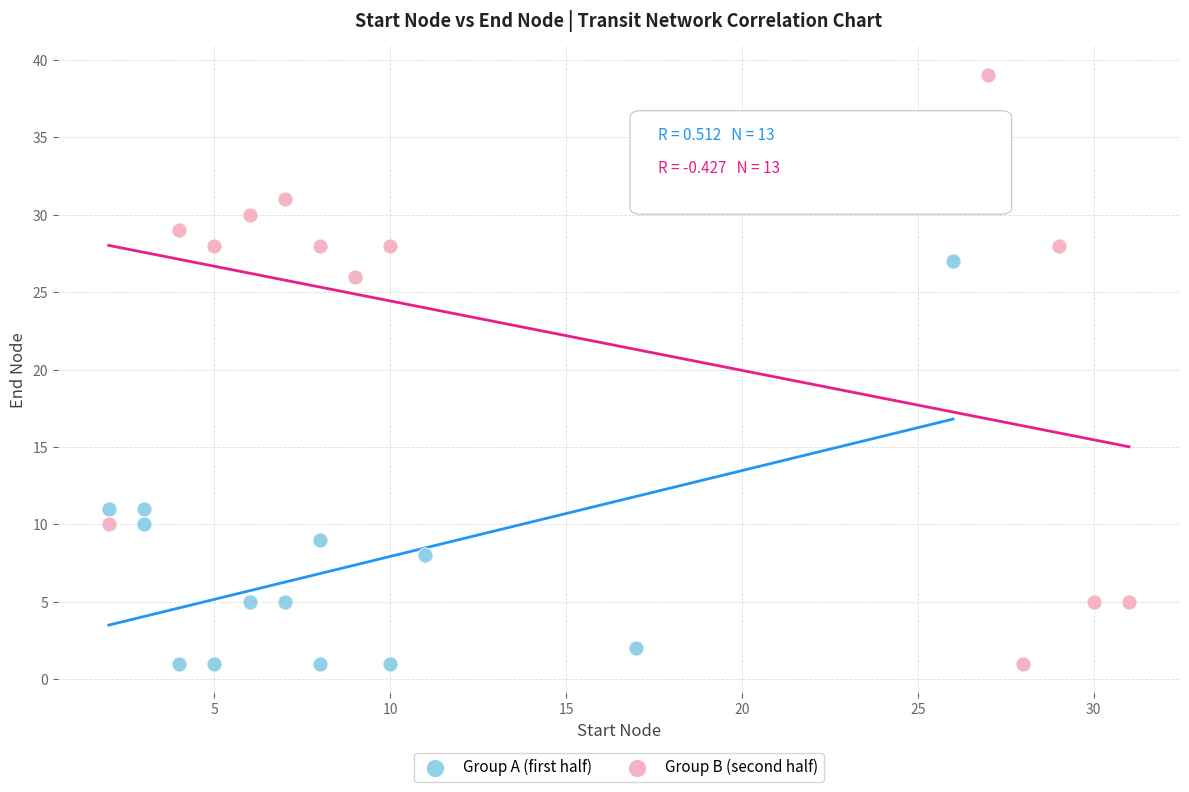

What are all the series names shown in the legend?

Group A (first half), Group B (second half)